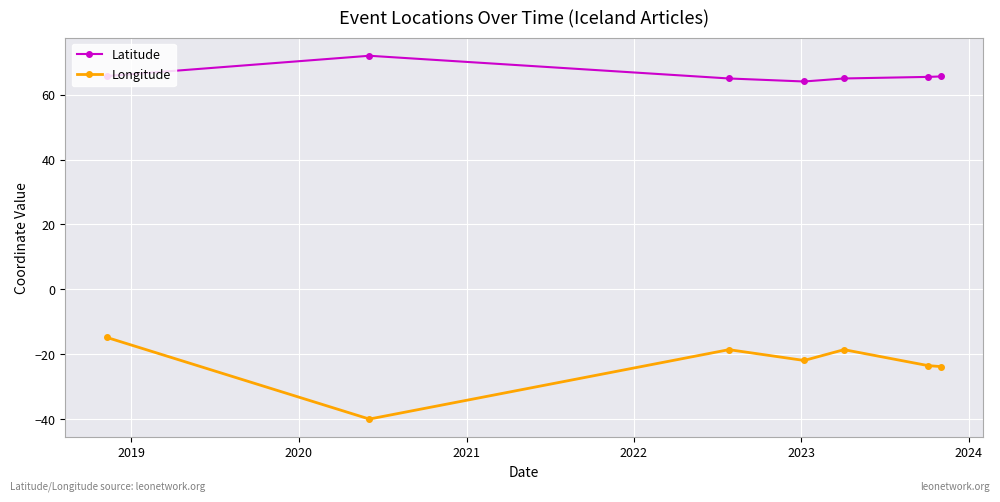

Which series has the largest total across all categories?

Latitude